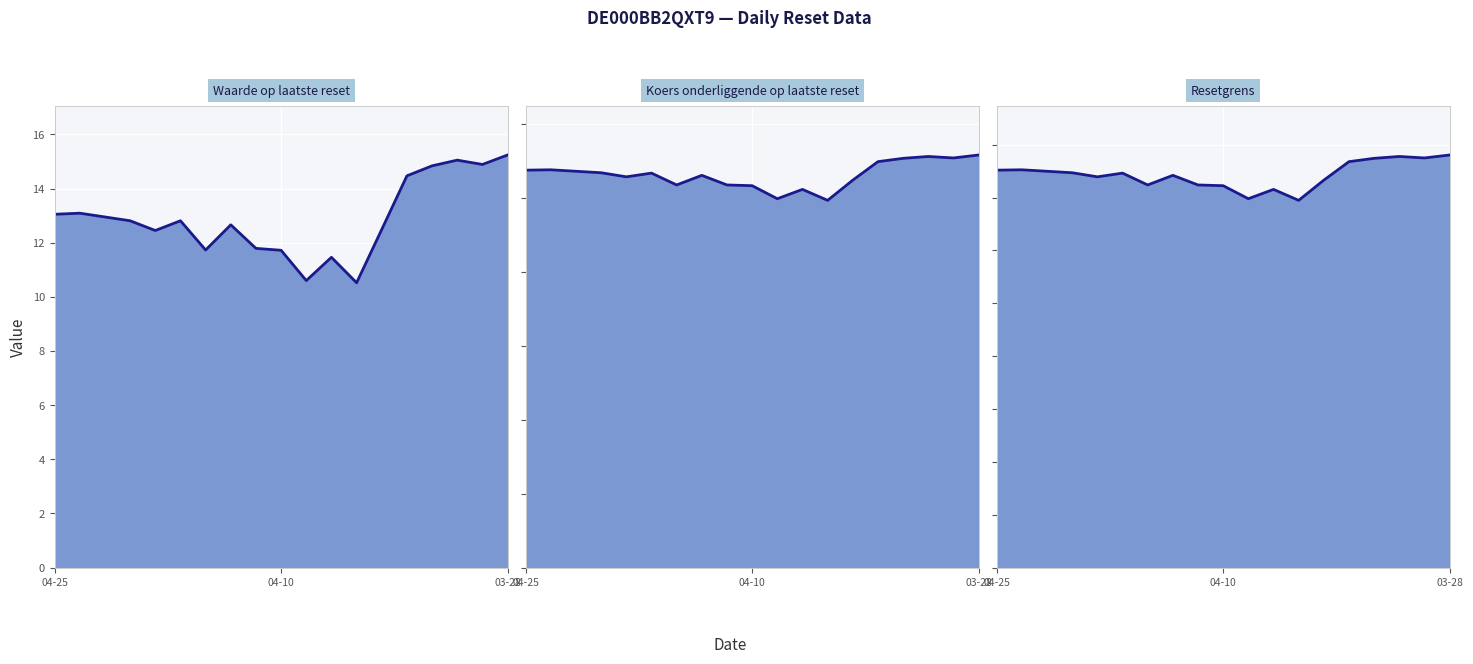

At how many categories does at least one series exceed 14?

19